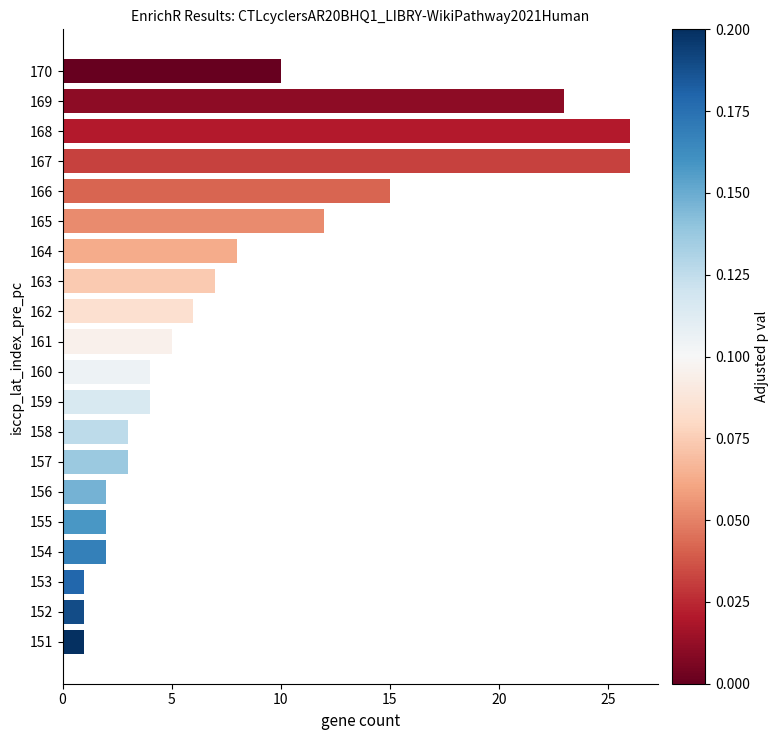

Reading top to bottom, what are all the values shown in this chart?

170=10	169=23	168=26	167=26	166=15	165=12	164=8	163=7	162=6	161=5	160=4	159=4	158=3	157=3	156=2	155=2	154=2	153=1	152=1	151=1